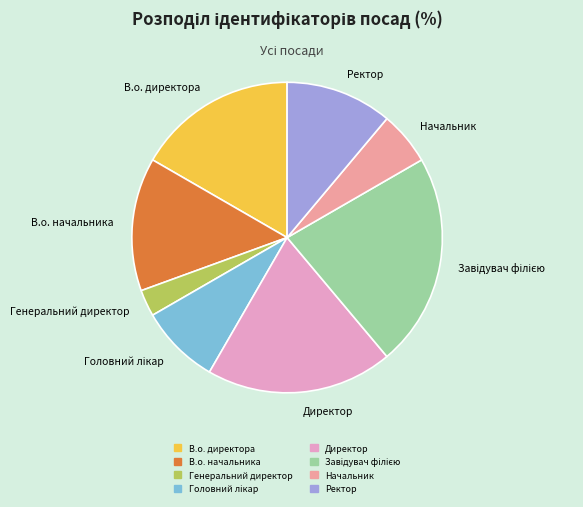

Is there a majority slice in this chart?

No